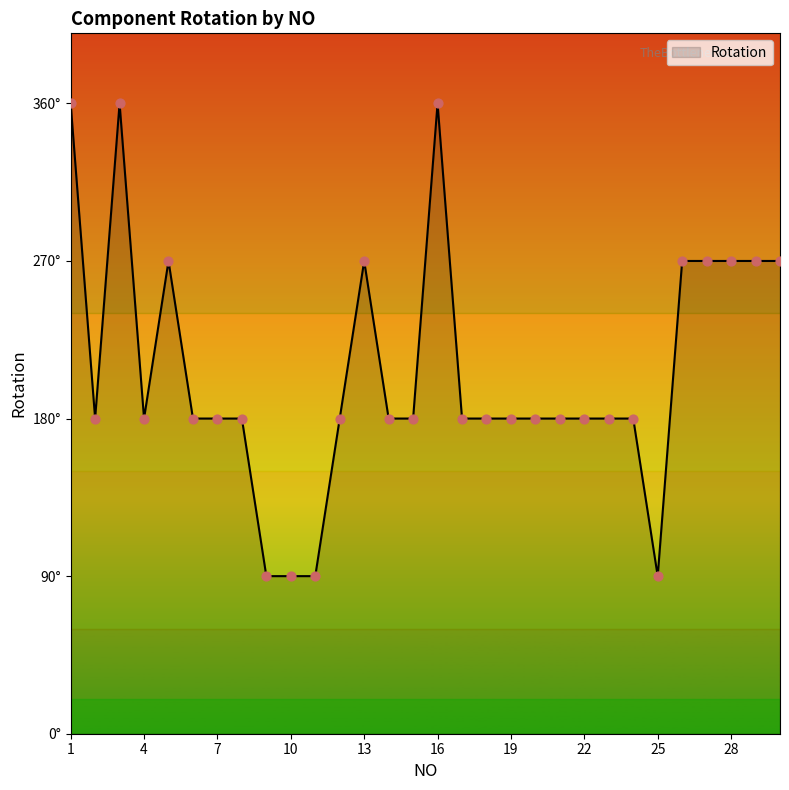

Does the chart have visible grid lines?

No